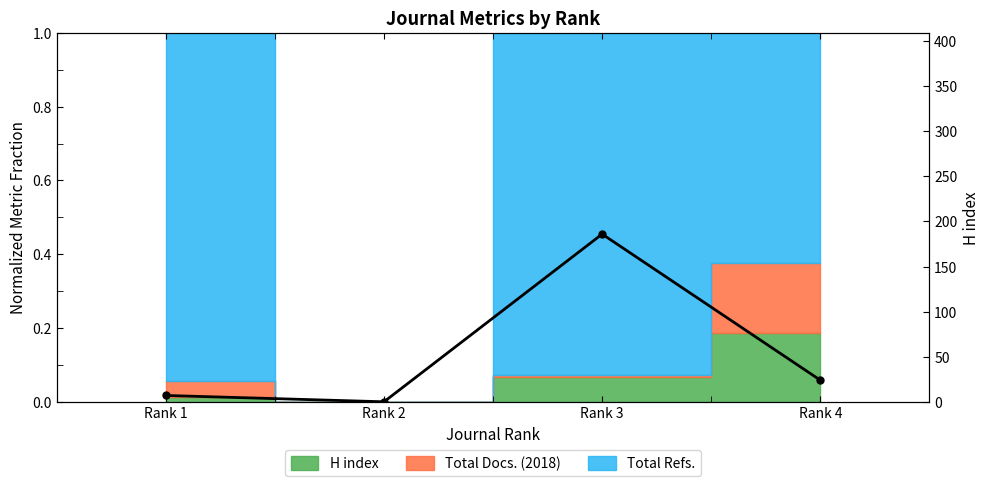

At which category does the chart reach its peak across all series?

Rank 3